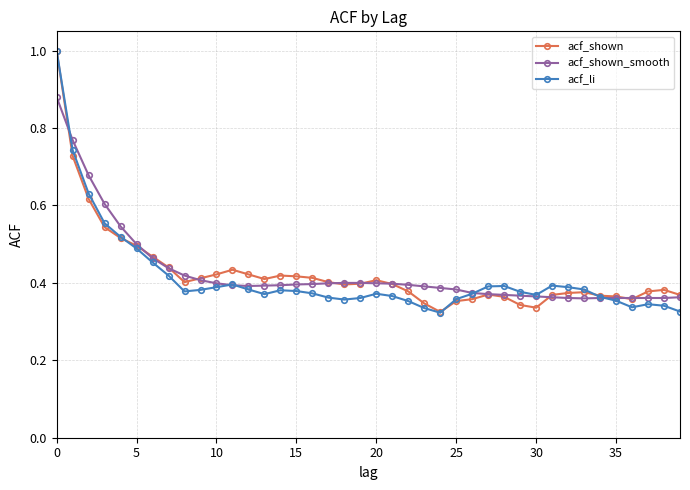

True or false: acf_shown has more than 0 interior local peaks.

True